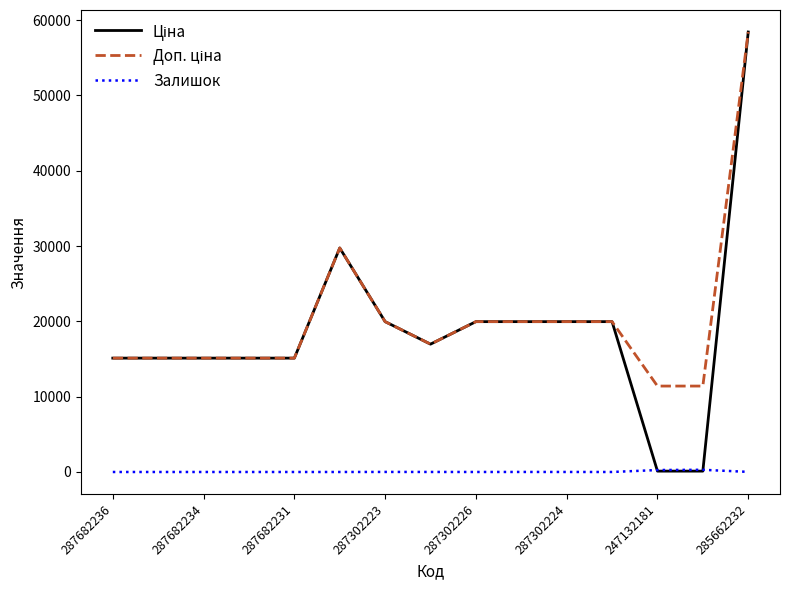

Which series has the largest range (max minus min)?

Ціна